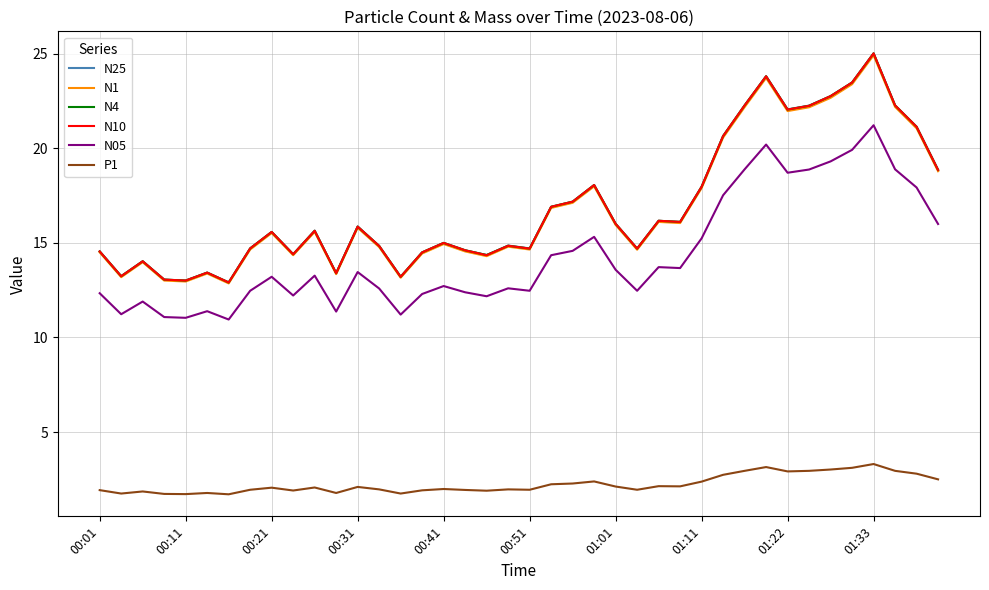

True or false: N1 and N05 cross at least once.

False